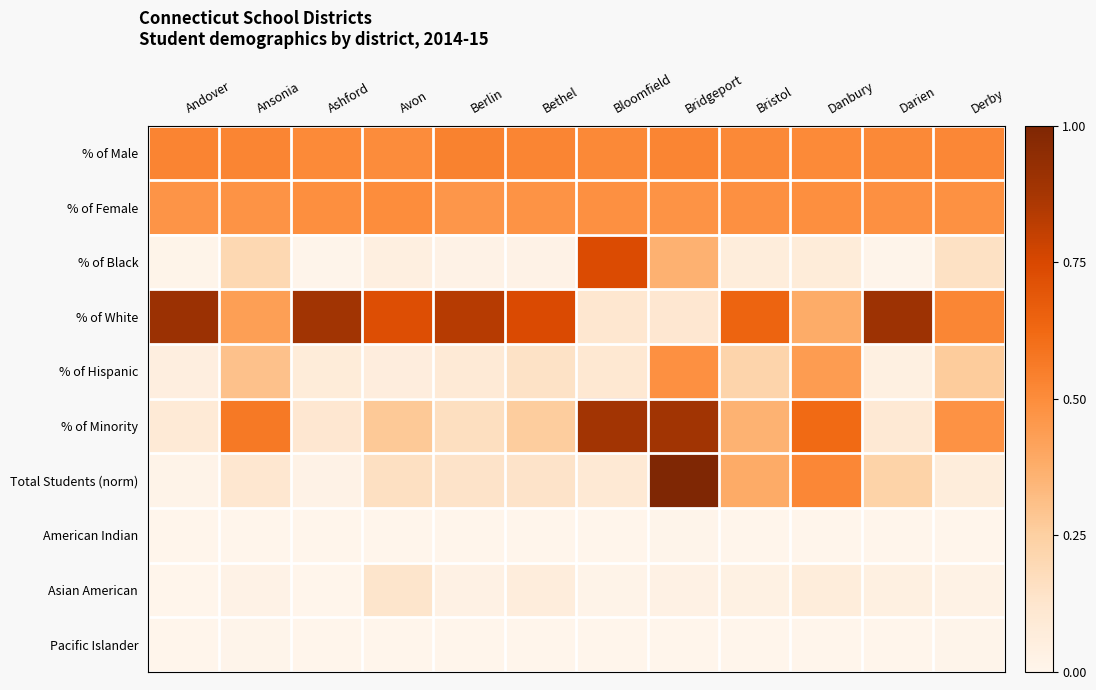

At how many categories does at least one series exceed 0?

12